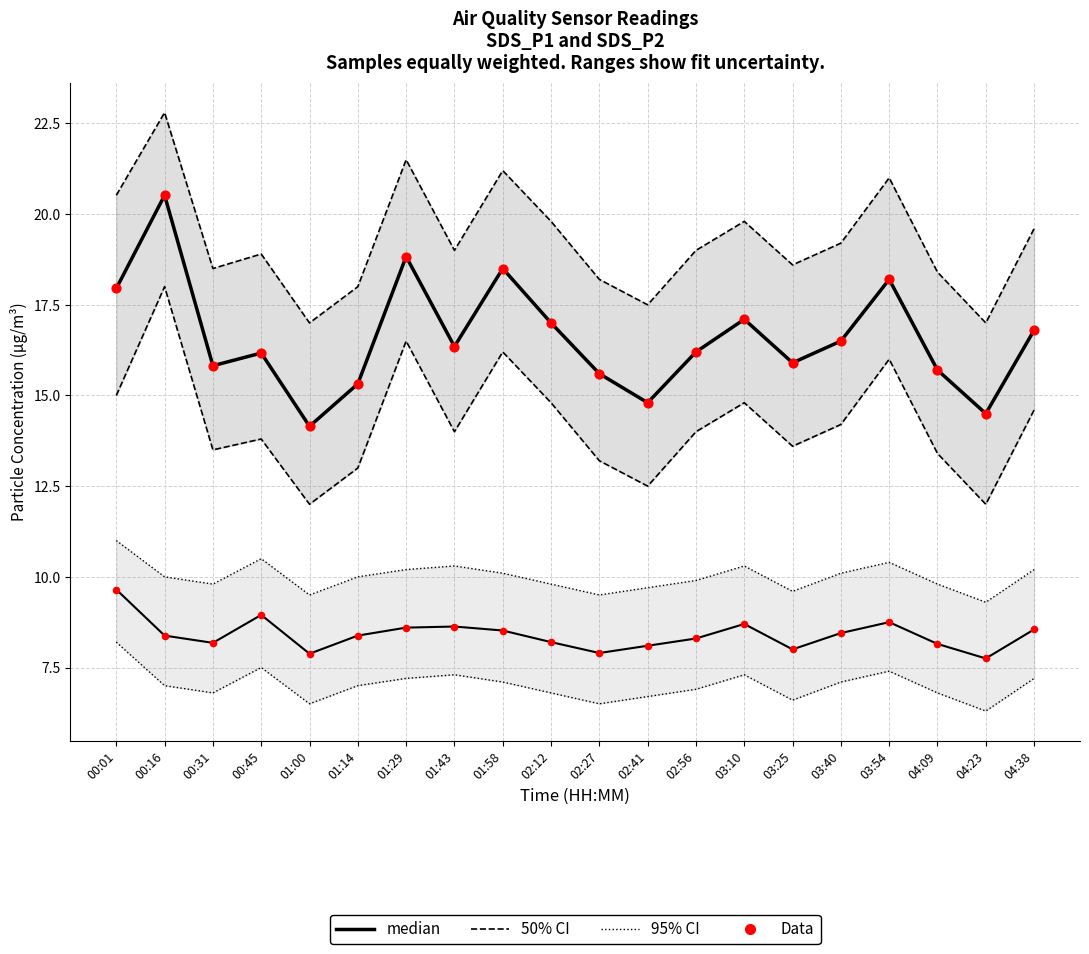

Is the value of Data (SDS_P1) at 04:38 greater than the value of SDS_P1 median at 03:25?

Yes